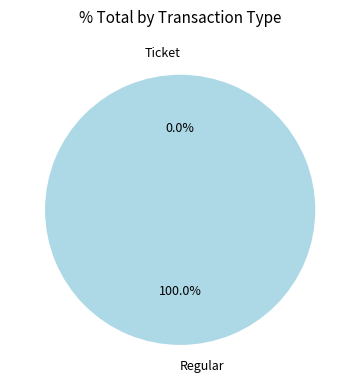

Which slice is the smallest?

Ticket